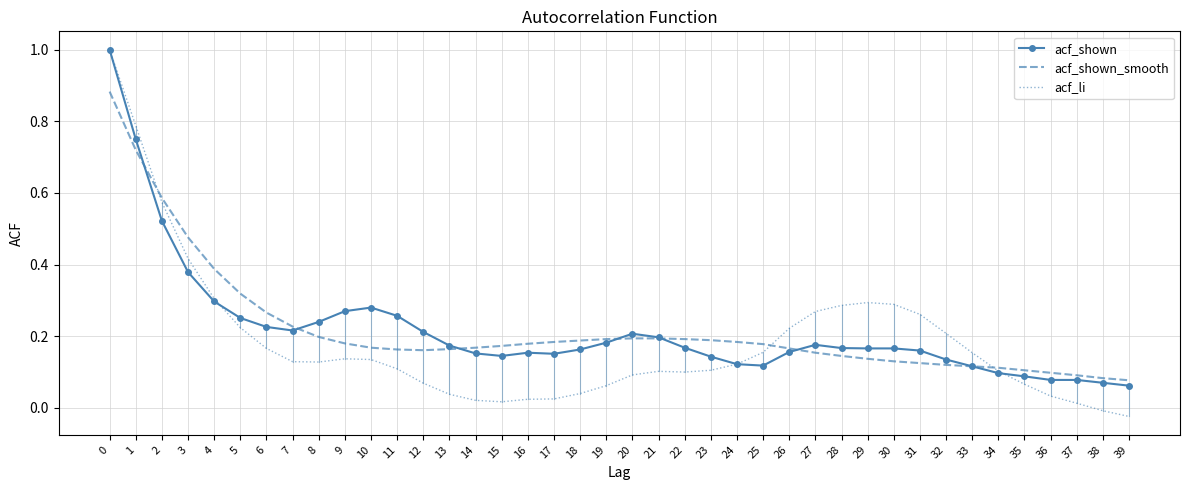

Which series has the largest range (max minus min)?

acf_li